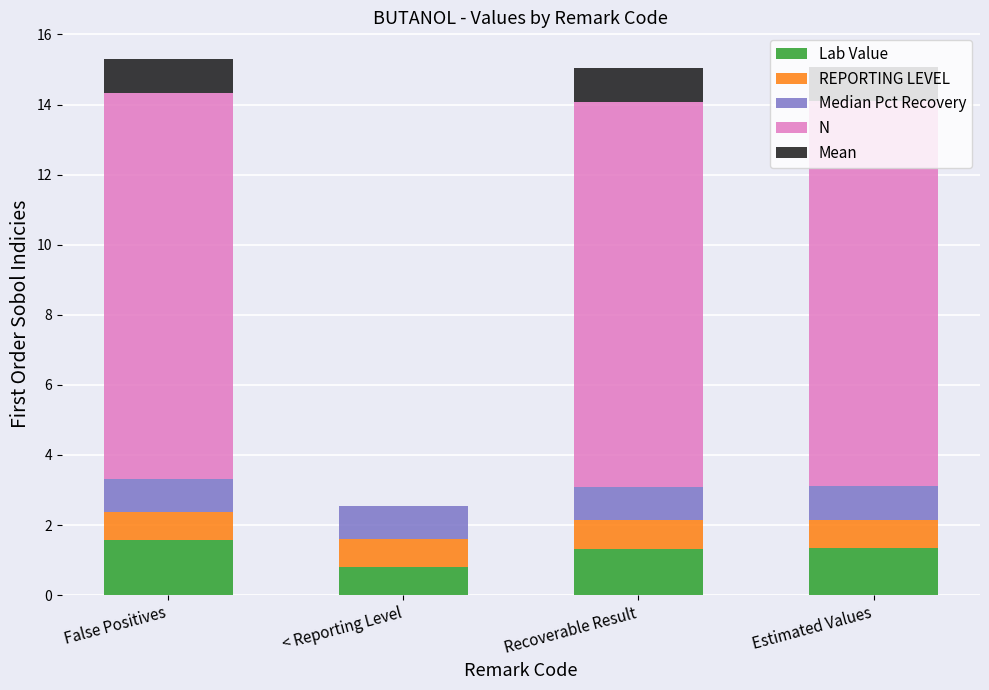

What is the sum of the Lab Value values at False Positives and < Reporting Level?

2.4